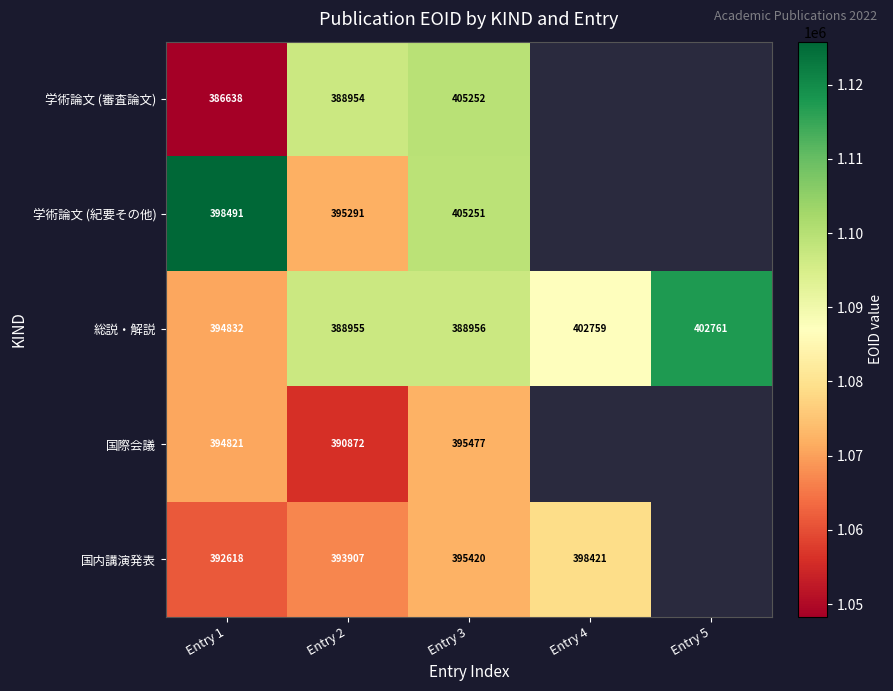

At Entry 1, list the series in order from smallest to largest.

学術論文 (審査論文), 国内講演発表, 国際会議, 総説・解説, 学術論文 (紀要その他)